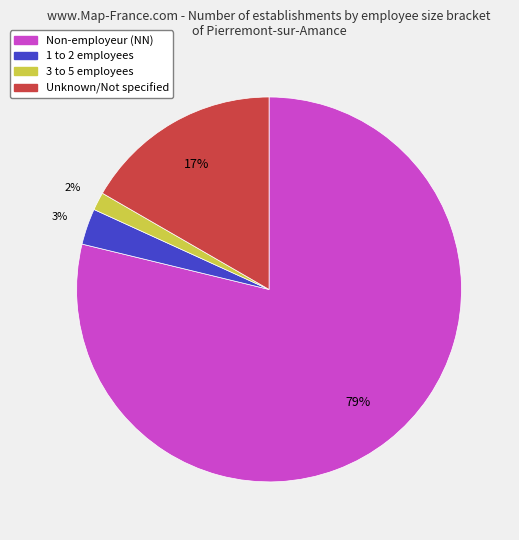

To the nearest percent, what is the average slice percentage?

25%